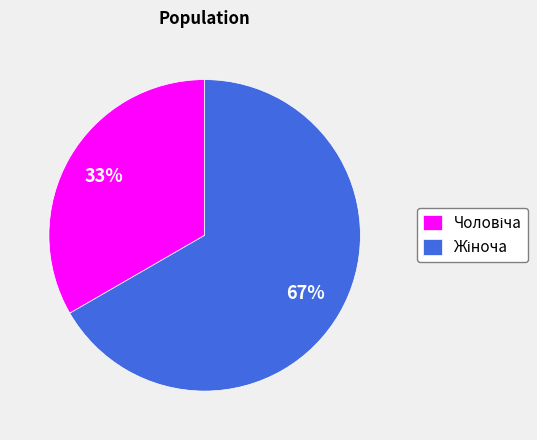

To the nearest percent, what is the average slice percentage?

50%